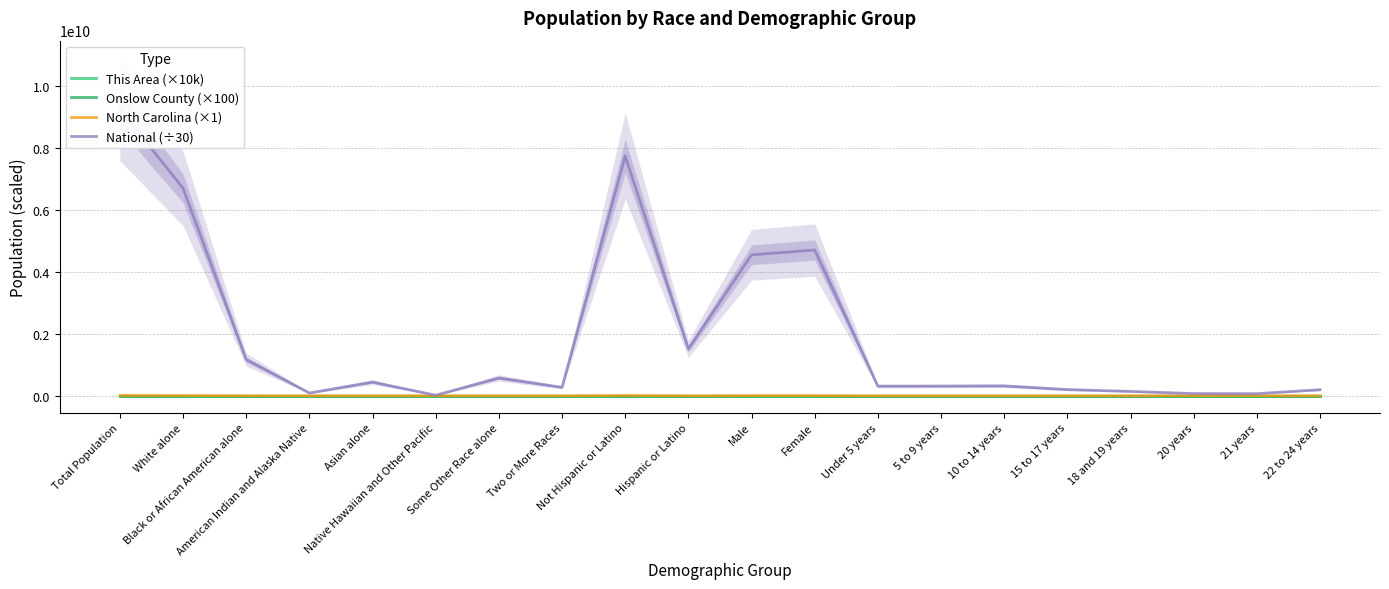

At which label is National (÷30) closest to 4639283265?

Female